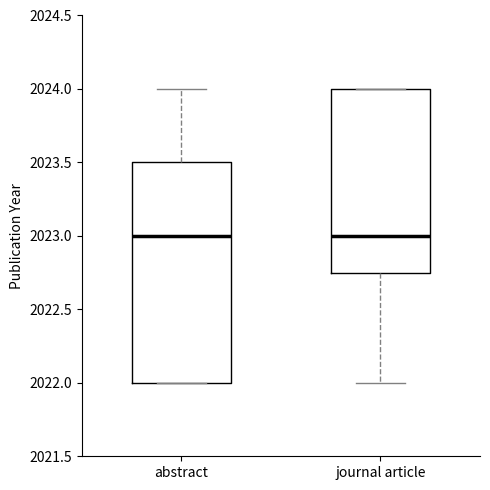

Reading left to right, transcribe this box plot: for each box, give where its median line is, the range the box spans, and where its two whiskers end, as read against the y-axis. The values are not printed on the chart, so give them approximately, as read against the axis.

abstract: median 2023.00, box 2022.00 to 2023.50, whiskers 2022.00 to 2024.00
journal article: median 2023.00, box 2022.75 to 2024.00, whiskers 2022.00 to 2024.00